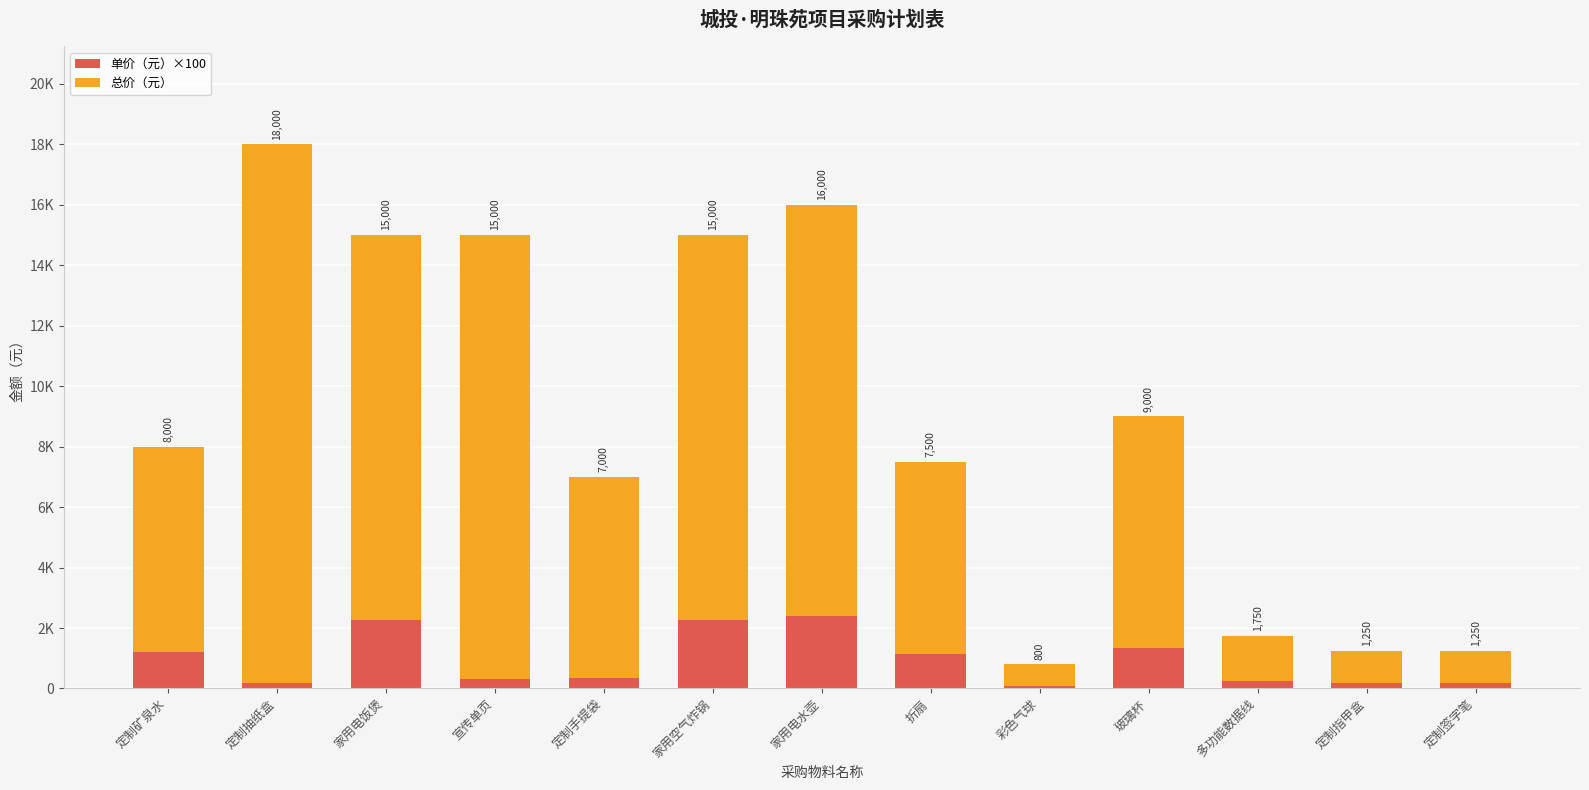

Between 彩色气球 and 定制指甲盒, which series saw the biggest shift?

总价（元）